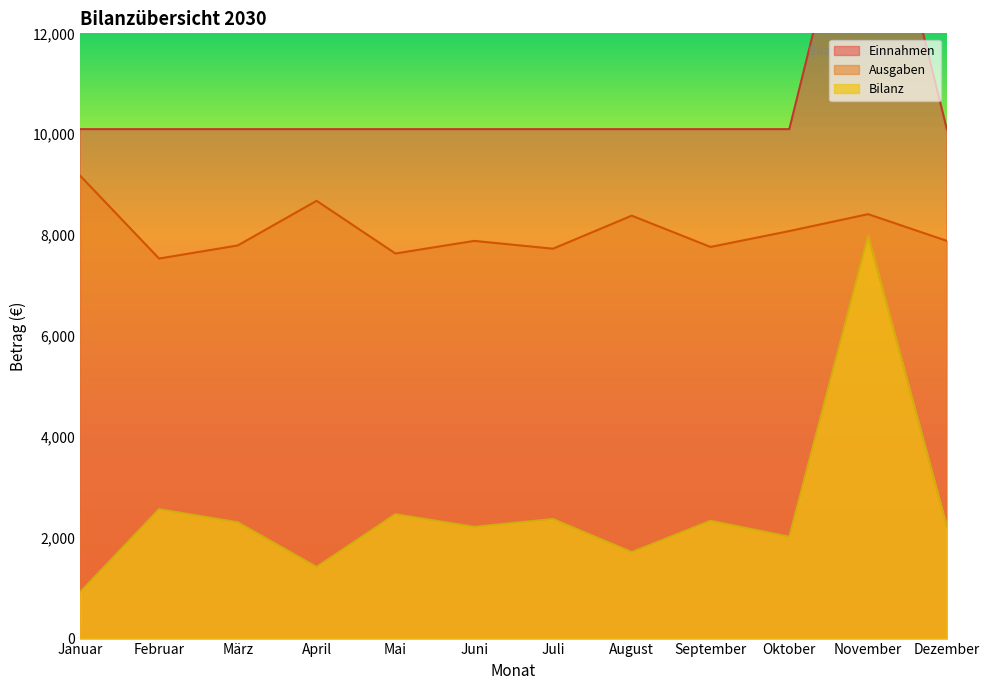

Between November and März, which is larger?

November